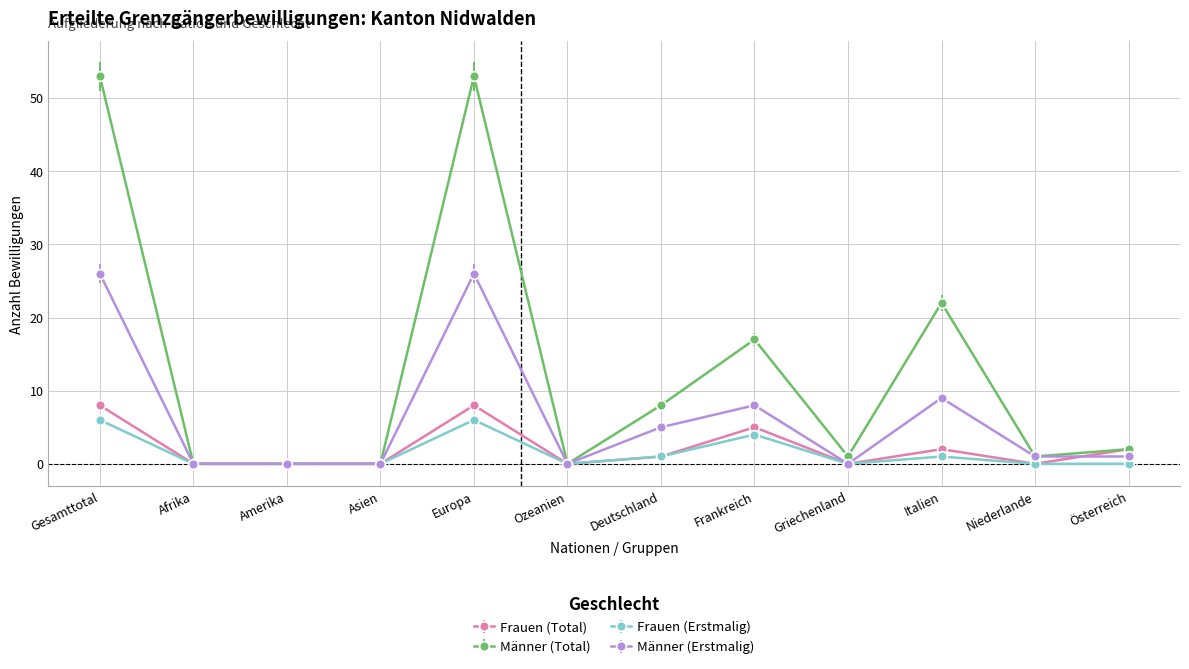

What is the difference between the highest and lowest values at Deutschland?

7